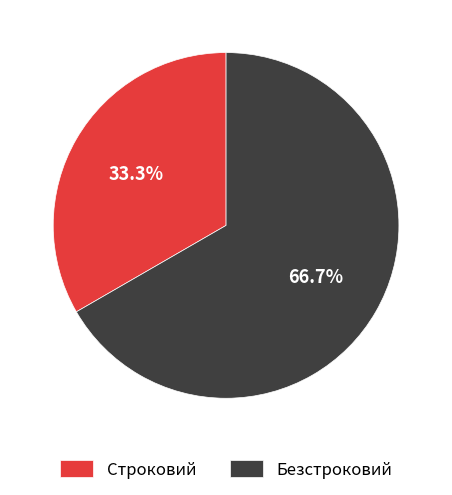

To the nearest percent, what is the combined percentage of Строковий and Безстроковий?

100%